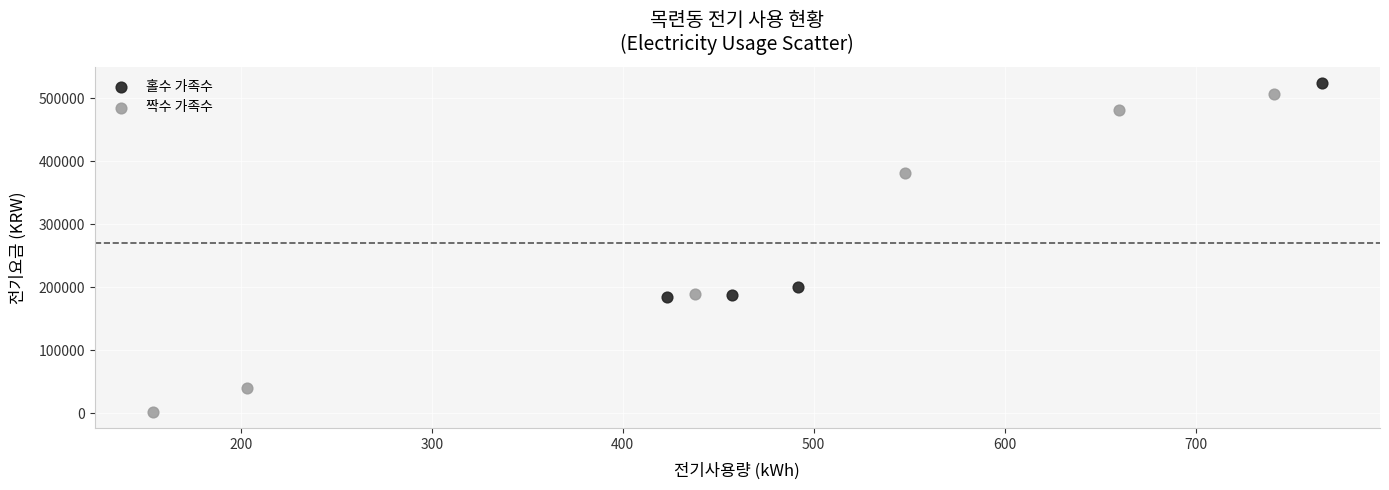

Which series contains the lowest Y value?

짝수 가족수